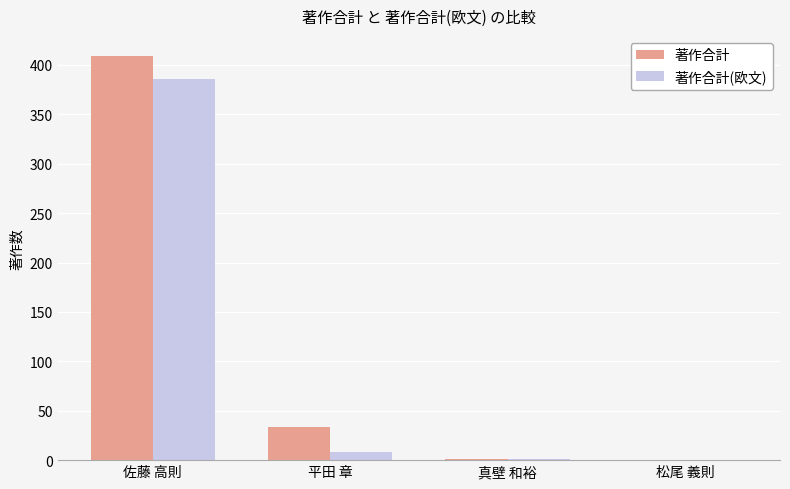

Count the number of categories in the chart.

4